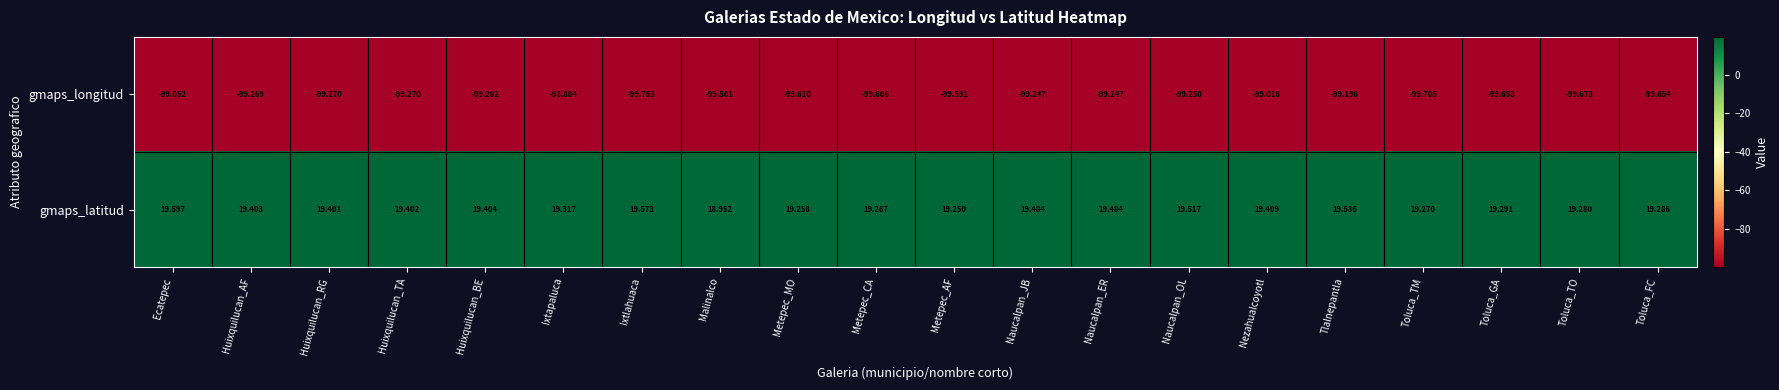

What is the difference between the highest and lowest values at Toluca_FC?

118.9